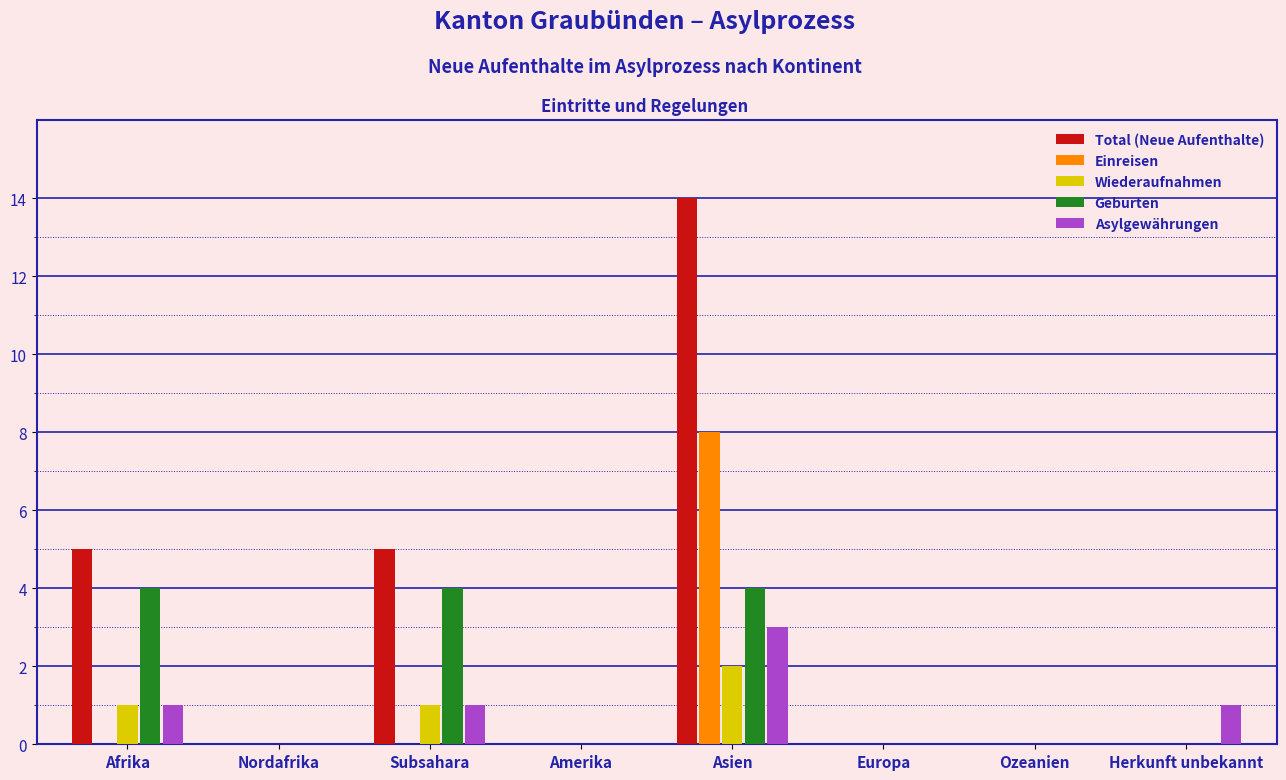

At which category is the sum across all series the highest?

Asien